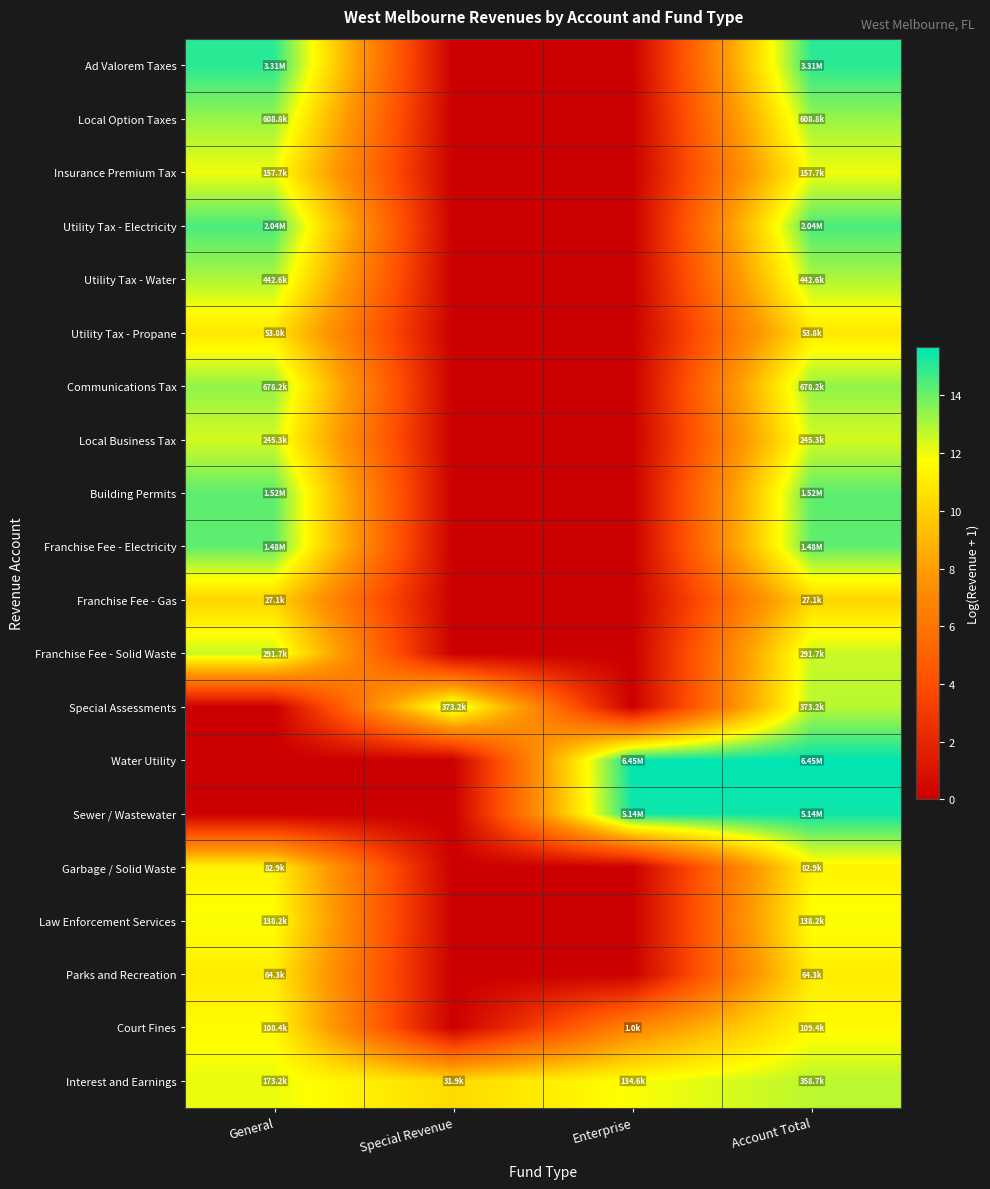

Reading left to right, transcribe all the data shown in this chart.

Ad Valorem Taxes: General=15.0	Special Revenue=0.0	Enterprise=0.0	Account Total=15.0
Local Option Taxes: General=13.3	Special Revenue=0.0	Enterprise=0.0	Account Total=13.3
Insurance Premium Tax: General=12.0	Special Revenue=0.0	Enterprise=0.0	Account Total=12.0
Utility Tax - Electricity: General=14.5	Special Revenue=0.0	Enterprise=0.0	Account Total=14.5
Utility Tax - Water: General=13.0	Special Revenue=0.0	Enterprise=0.0	Account Total=13.0
Utility Tax - Propane: General=10.9	Special Revenue=0.0	Enterprise=0.0	Account Total=10.9
Communications Tax: General=13.4	Special Revenue=0.0	Enterprise=0.0	Account Total=13.4
Local Business Tax: General=12.4	Special Revenue=0.0	Enterprise=0.0	Account Total=12.4
Building Permits: General=14.2	Special Revenue=0.0	Enterprise=0.0	Account Total=14.2
Franchise Fee - Electricity: General=14.2	Special Revenue=0.0	Enterprise=0.0	Account Total=14.2
Franchise Fee - Gas: General=10.2	Special Revenue=0.0	Enterprise=0.0	Account Total=10.2
Franchise Fee - Solid Waste: General=12.6	Special Revenue=0.0	Enterprise=0.0	Account Total=12.6
Special Assessments: General=0.0	Special Revenue=12.8	Enterprise=0.0	Account Total=12.8
Water Utility: General=0.0	Special Revenue=0.0	Enterprise=15.7	Account Total=15.7
Sewer / Wastewater: General=0.0	Special Revenue=0.0	Enterprise=15.5	Account Total=15.5
Garbage / Solid Waste: General=11.3	Special Revenue=0.0	Enterprise=0.0	Account Total=11.3
Law Enforcement Services: General=11.8	Special Revenue=0.0	Enterprise=0.0	Account Total=11.8
Parks and Recreation: General=11.1	Special Revenue=0.0	Enterprise=0.0	Account Total=11.1
Court Fines: General=11.6	Special Revenue=0.0	Enterprise=6.9	Account Total=11.6
Interest and Earnings: General=12.1	Special Revenue=10.4	Enterprise=11.8	Account Total=12.8